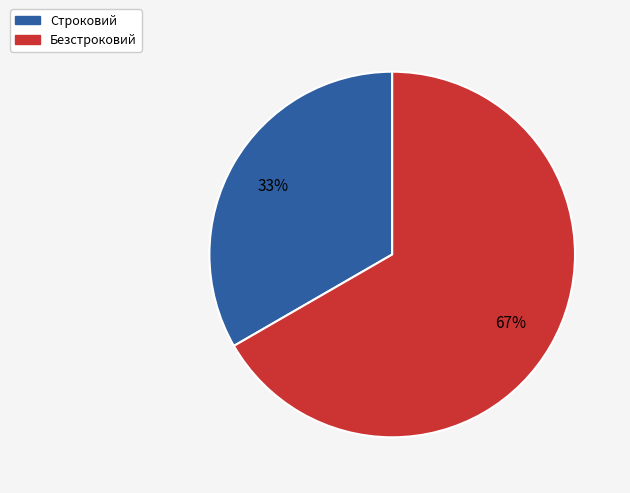

What percentage is the Безстроковий slice, to the nearest percent?

67%